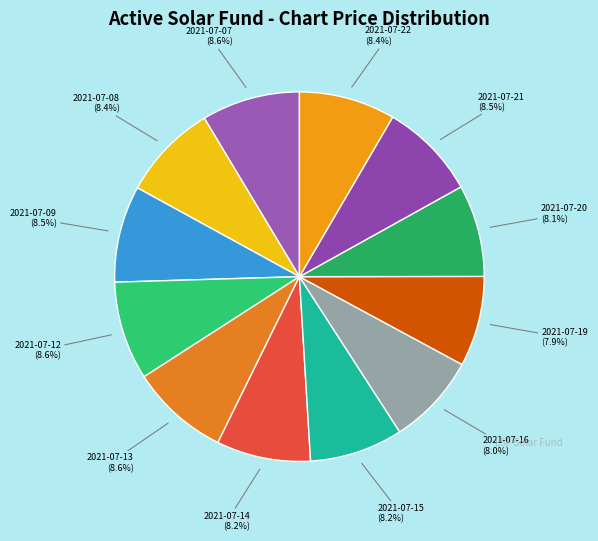

Approximately how many times larger is the value at 2021-07-22 compared to 2021-07-16?

1.1